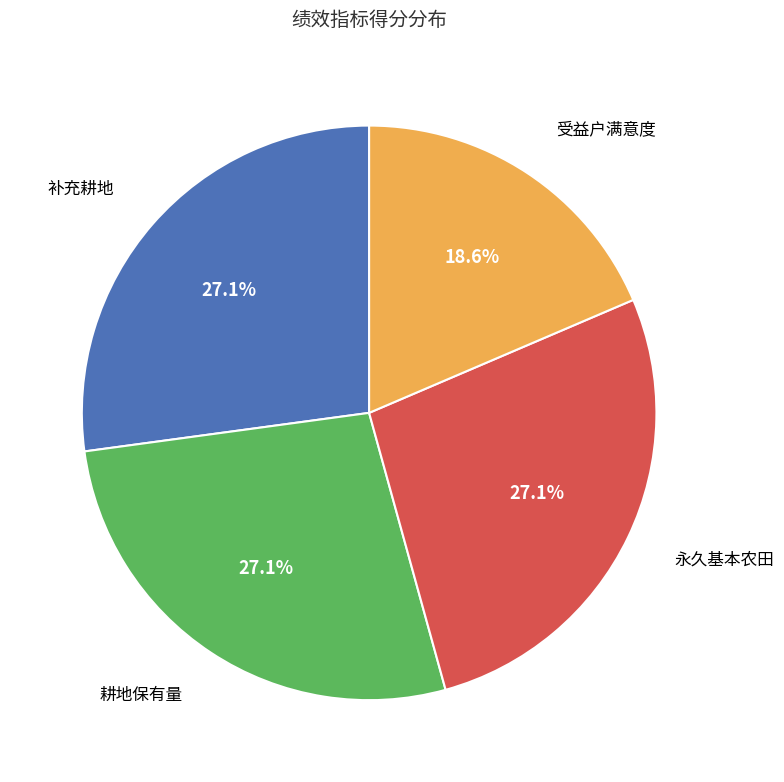

Does any single category account for the majority?

No